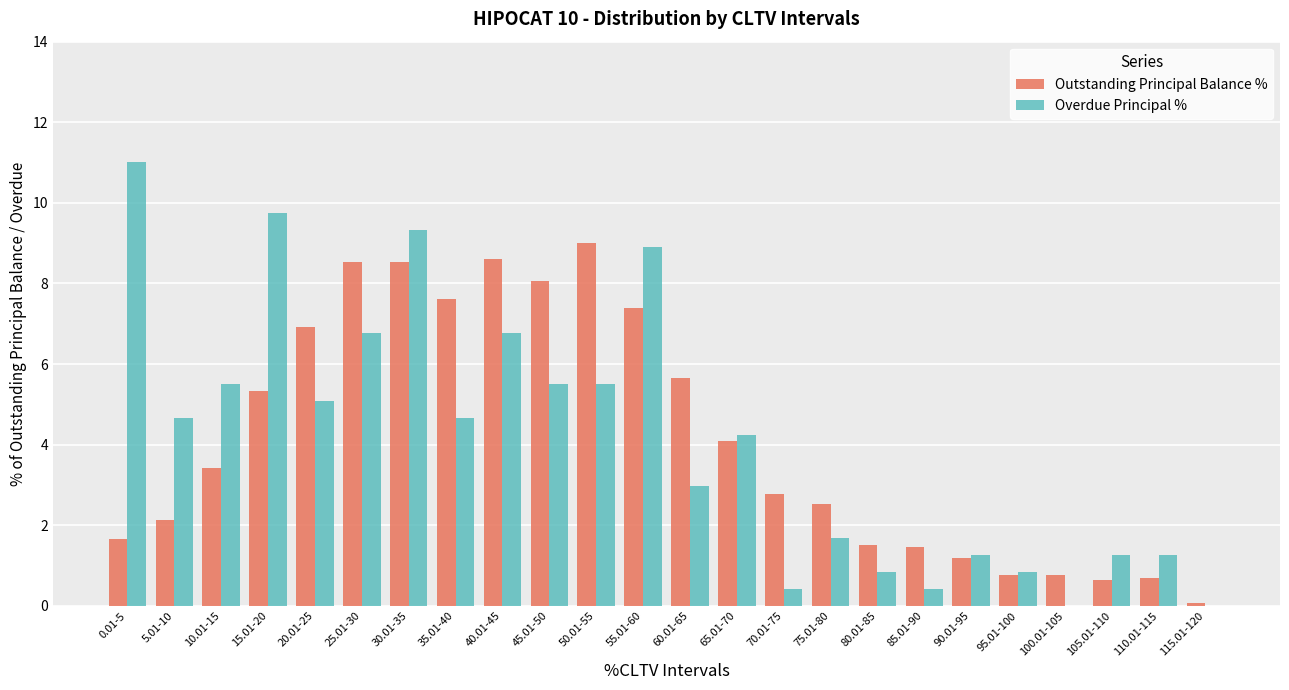

True or false: Overdue Principal % has a value of 1.8 at 110.01-115.

False